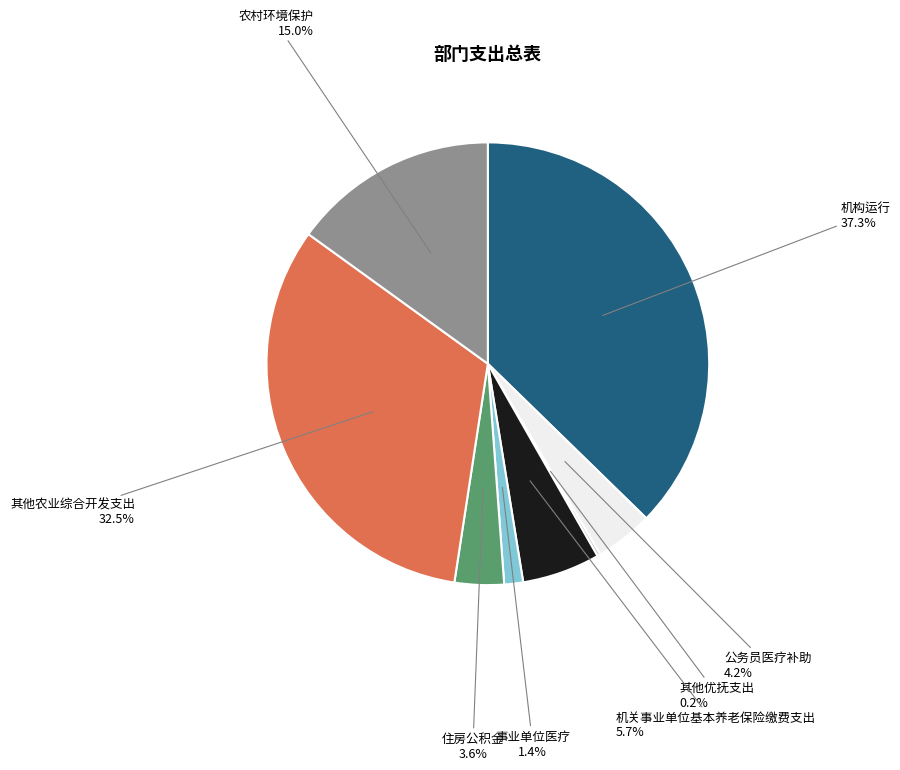

Which slice is the largest?

机构运行